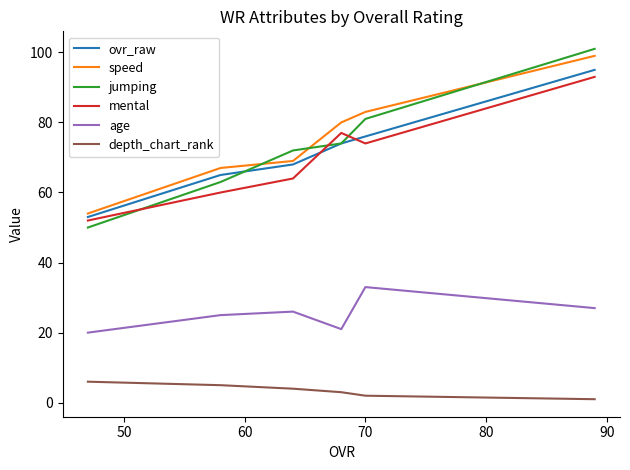

In mental, how many points are higher than both neighbors (excluding endpoints)?

1